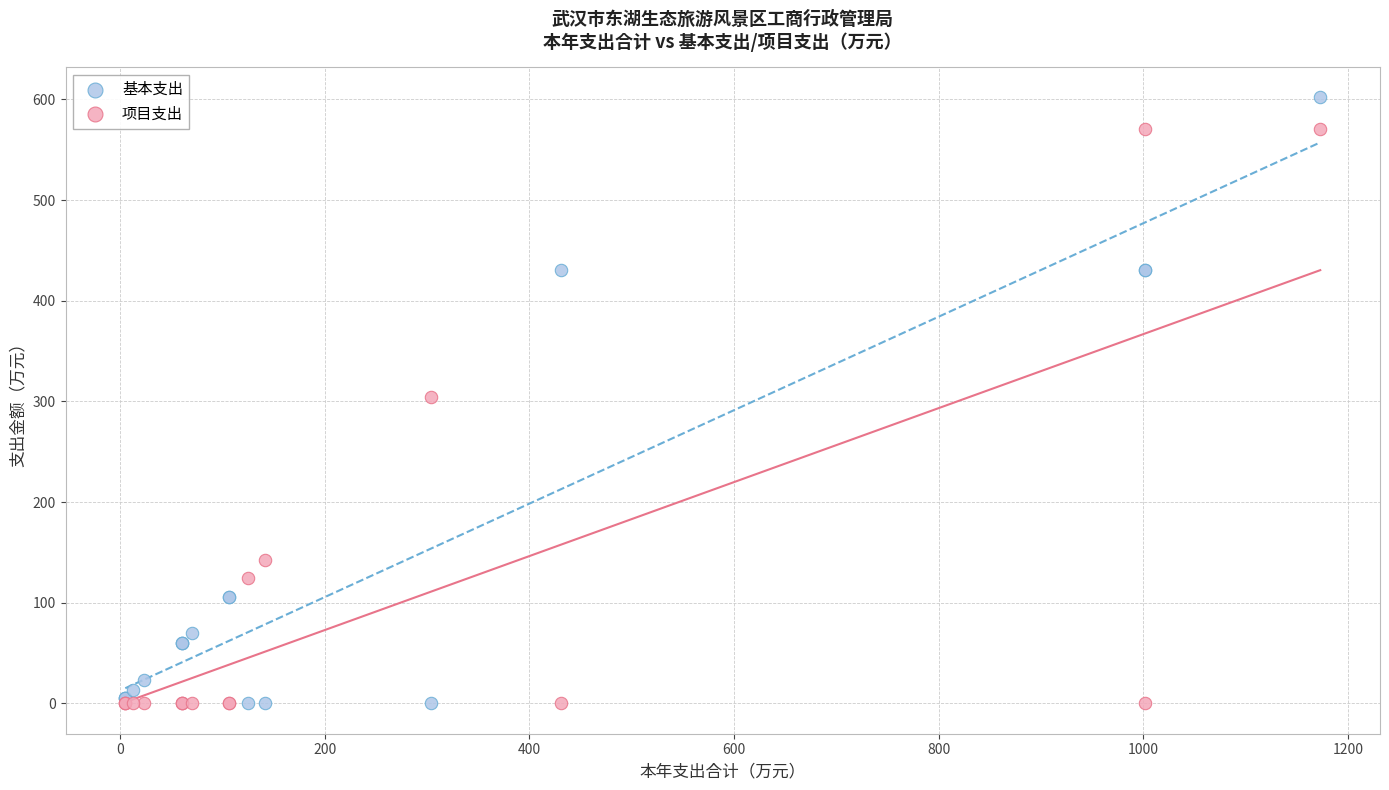

Which series reaches the maximum Y coordinate?

基本支出